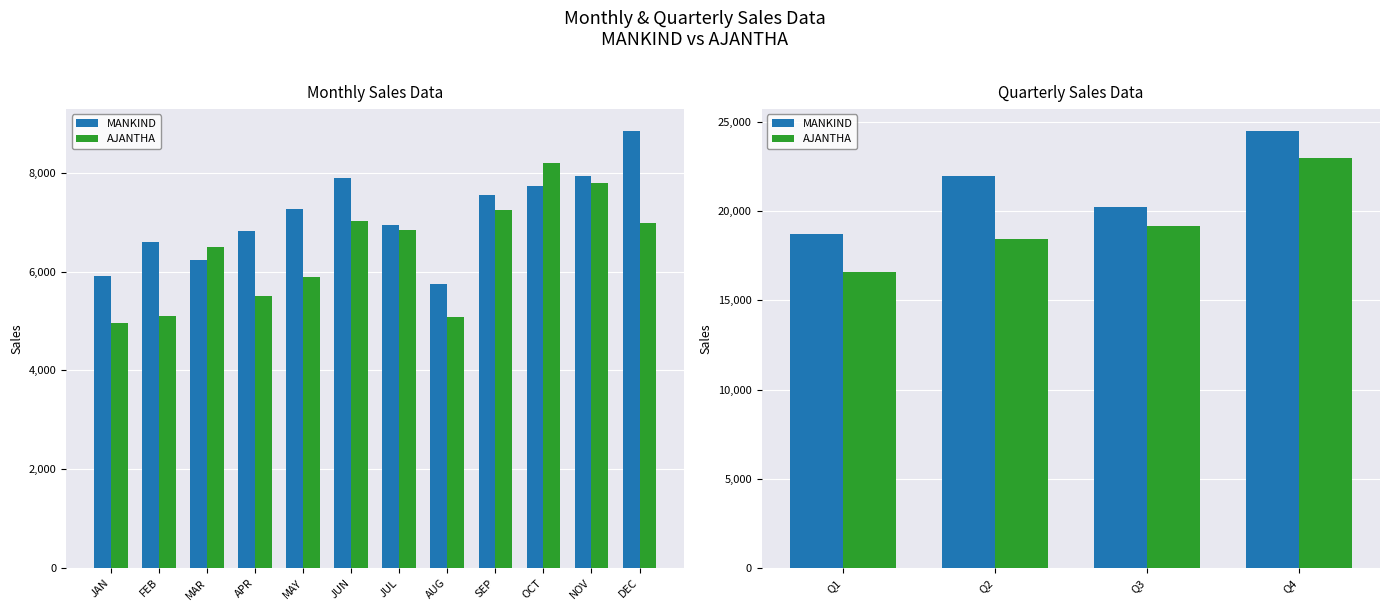

How many data points in AJANTHA are less than 19168?

2